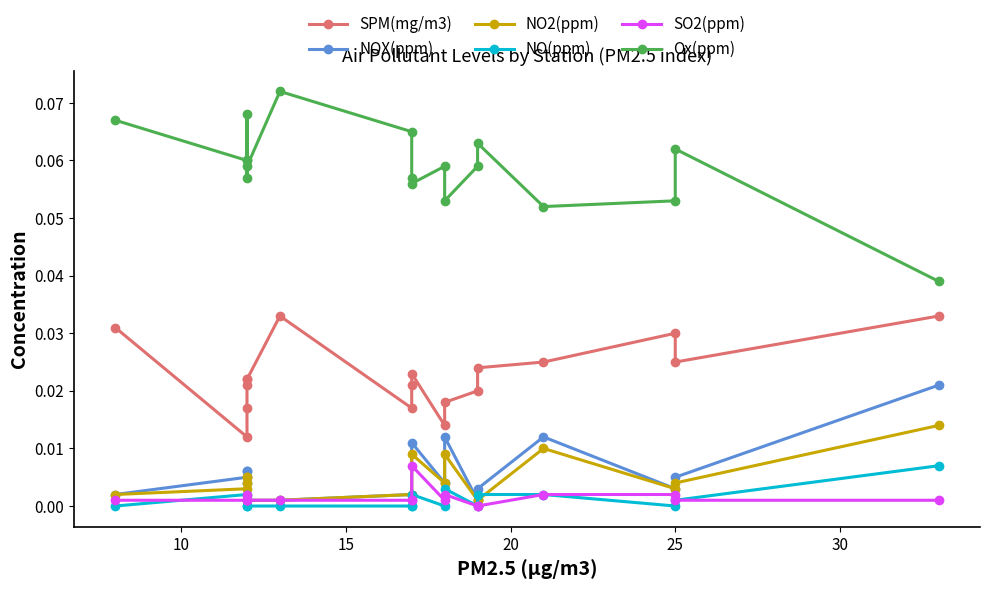

What is the sum of all SPM(mg/m3) values?

0.4